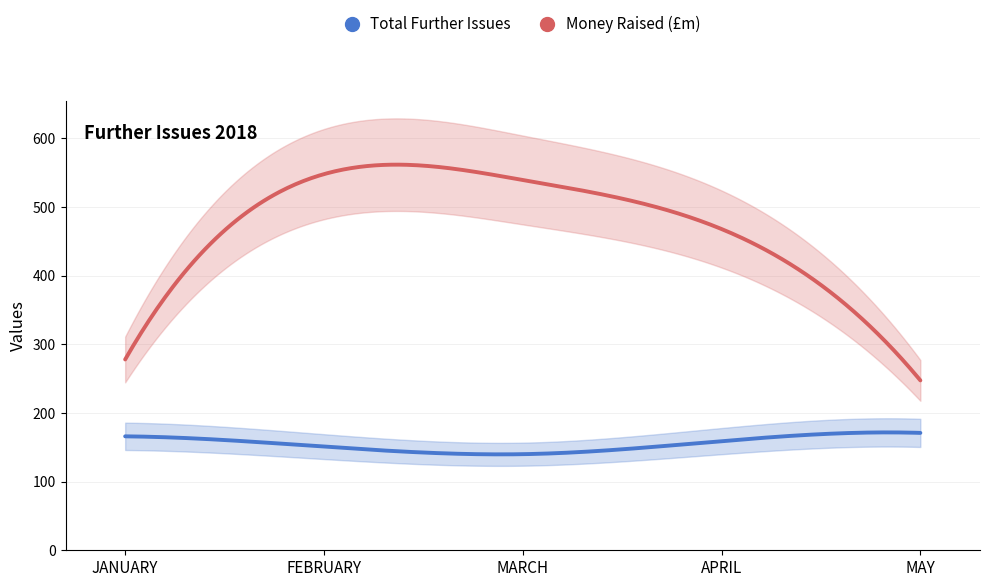

True or false: Money Raised (£m) has a value of 468.0 at APRIL.

True